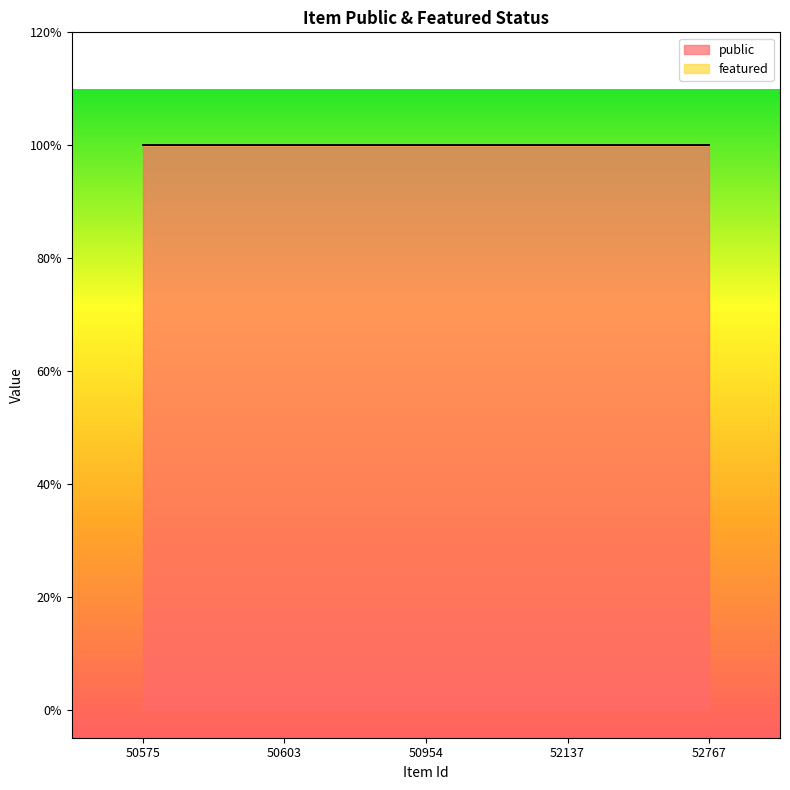

True or false: public has a value of 1 at 50954.

True